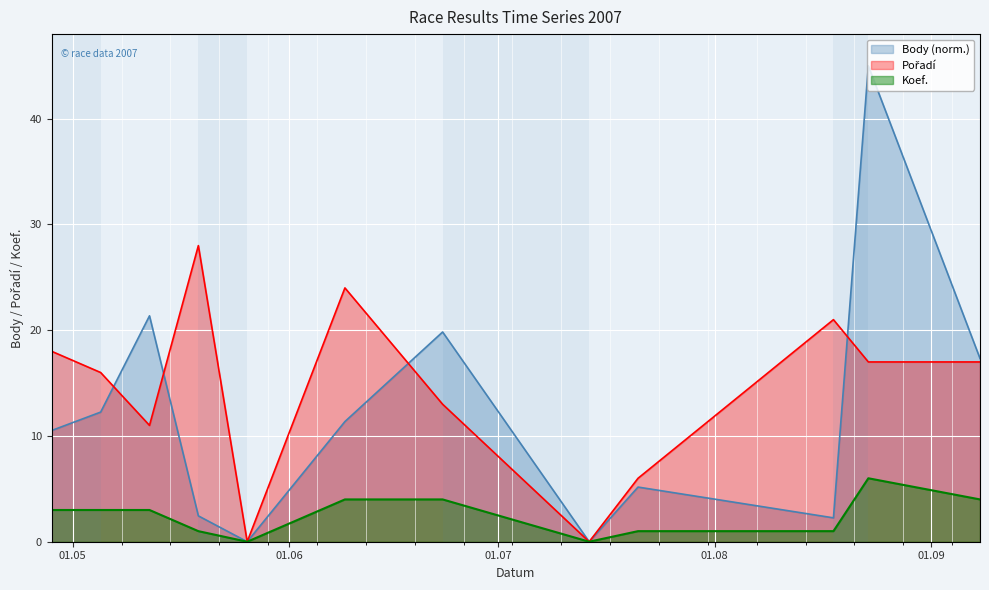

Reading right to left, transcribe all the data shown in this chart.

Body: 2007-09-08=17.3	2007-08-23=45.0	2007-08-18=2.3	2007-07-21=5.2	2007-07-14=0.0	2007-06-23=19.8	2007-06-09=11.4	2007-05-26=0.0	2007-05-19=2.4	2007-05-12=21.4	2007-05-05=12.3	2007-04-28=10.5
Pořadí: 2007-09-08=17.0	2007-08-23=17.0	2007-08-18=21.0	2007-07-21=6.0	2007-07-14=0.0	2007-06-23=13.0	2007-06-09=24.0	2007-05-26=0.0	2007-05-19=28.0	2007-05-12=11.0	2007-05-05=16.0	2007-04-28=18.0
Koef.: 2007-09-08=4.0	2007-08-23=6.0	2007-08-18=1.0	2007-07-21=1.0	2007-07-14=0.0	2007-06-23=4.0	2007-06-09=4.0	2007-05-26=0.0	2007-05-19=1.0	2007-05-12=3.0	2007-05-05=3.0	2007-04-28=3.0